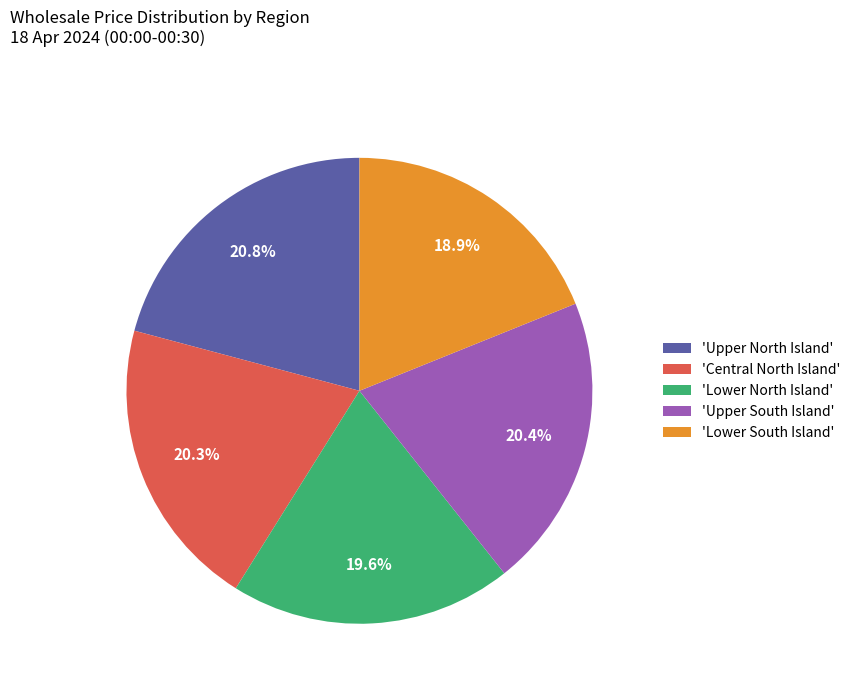

How many segments does this pie chart have?

5